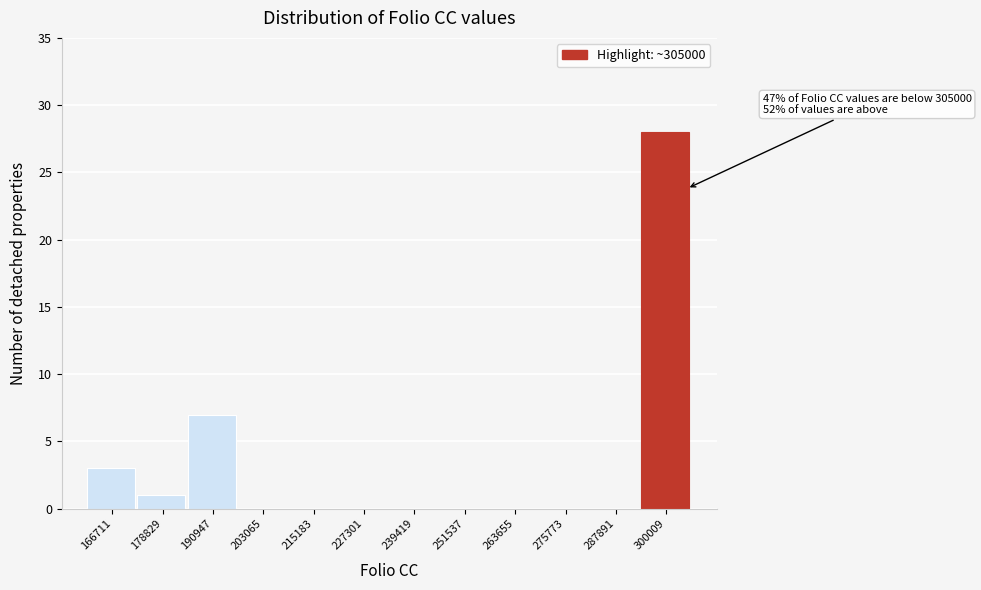

Over which range of the x-axis is the bar tallest?

294000 to 306000